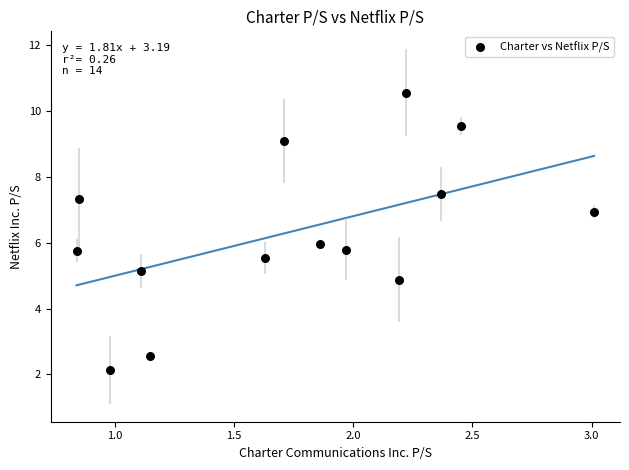

What is the range of Y values (max minus min)?

8.4